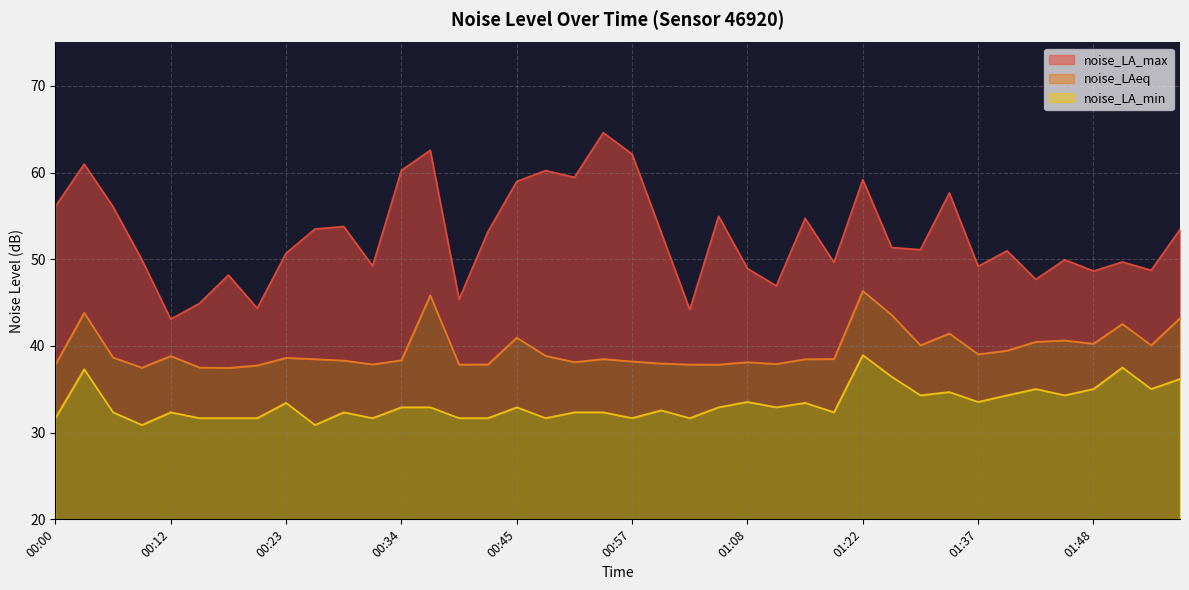

In noise_LA_min, how many points are higher than both neighbors (excluding endpoints)?

12